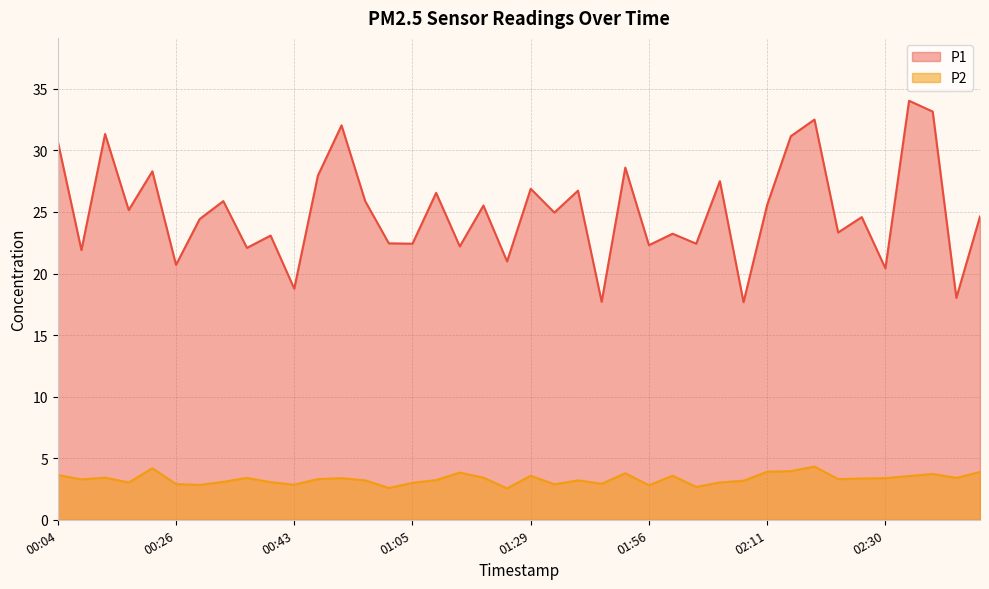

Reading left to right, what are all the values shown in this chart?

P1: 30.7	21.9	31.3	25.1	28.3	20.7	24.4	25.9	22.1	23.1	18.8	27.9	32.0	25.9	22.4	22.4	26.6	22.2	25.5	21.0	26.9	24.9	26.7	17.7	28.6	22.3	23.2	22.4	27.5	17.7	25.6	31.1	32.5	23.3	24.6	20.4	34.0	33.1	18.0	24.6
P2: 3.6	3.3	3.4	3.0	4.2	2.9	2.8	3.1	3.4	3.0	2.9	3.3	3.4	3.2	2.6	3.0	3.2	3.8	3.4	2.5	3.6	2.9	3.2	2.9	3.8	2.8	3.6	2.7	3.0	3.2	3.9	4.0	4.3	3.3	3.4	3.4	3.5	3.7	3.4	3.9